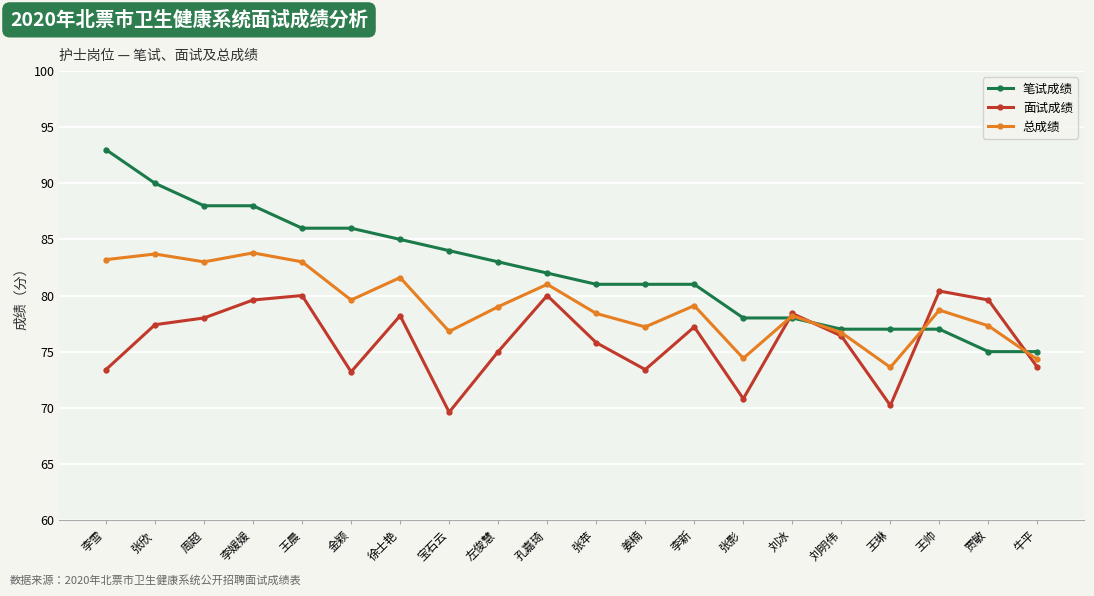

At which category does the chart reach its minimum across all series?

宝石云